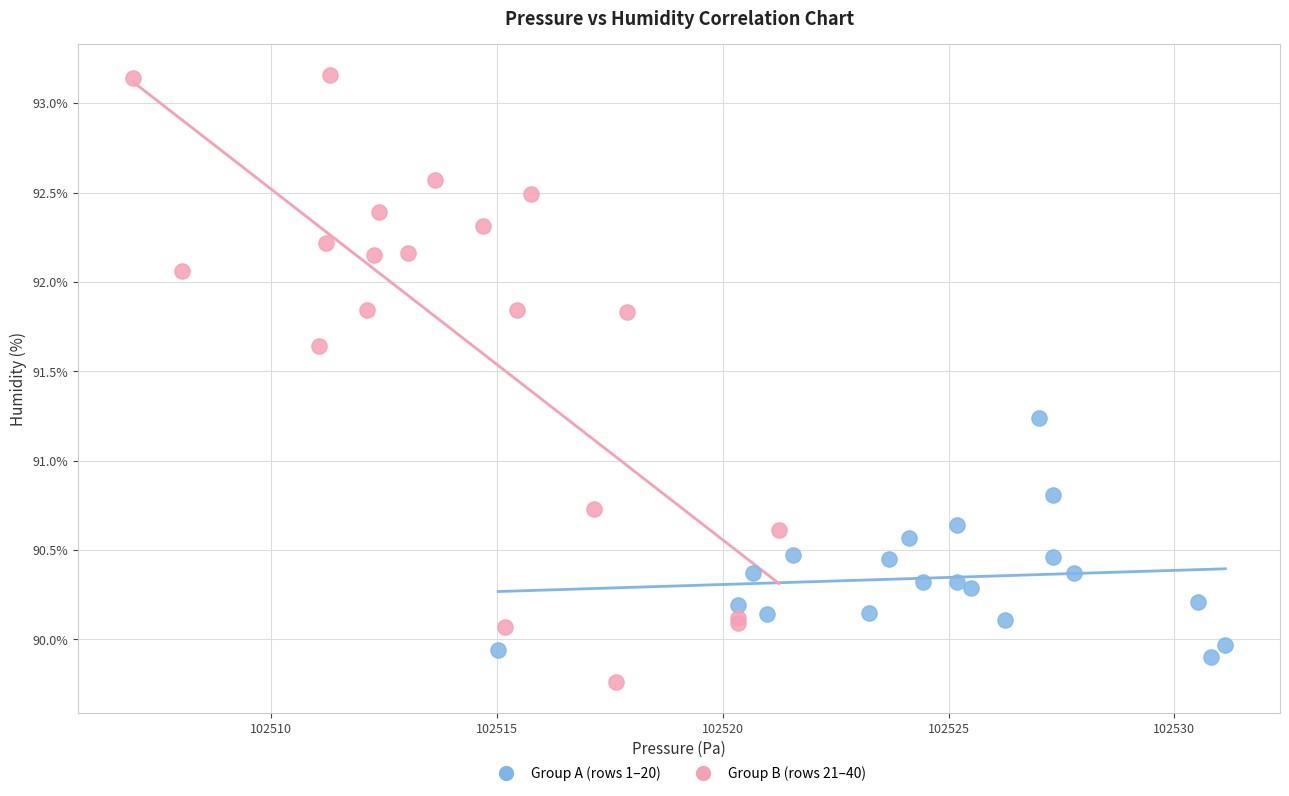

Which series reaches the maximum Y coordinate?

Group B (rows 21–40)